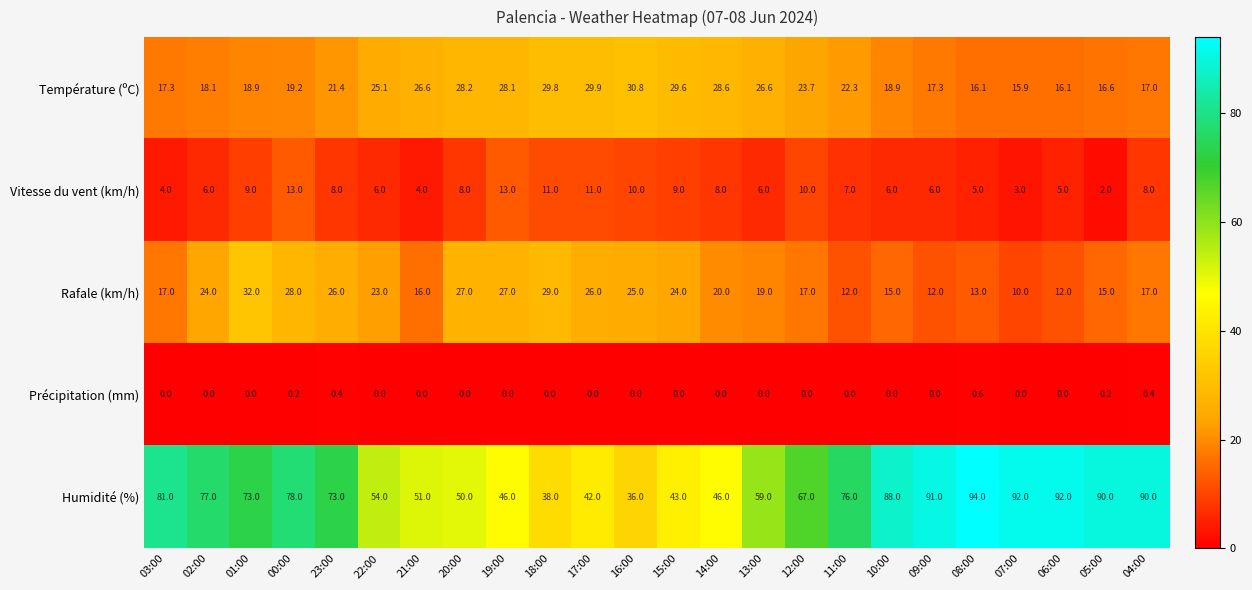

What is the lowest value of the Rafale (km/h) series?

10.0